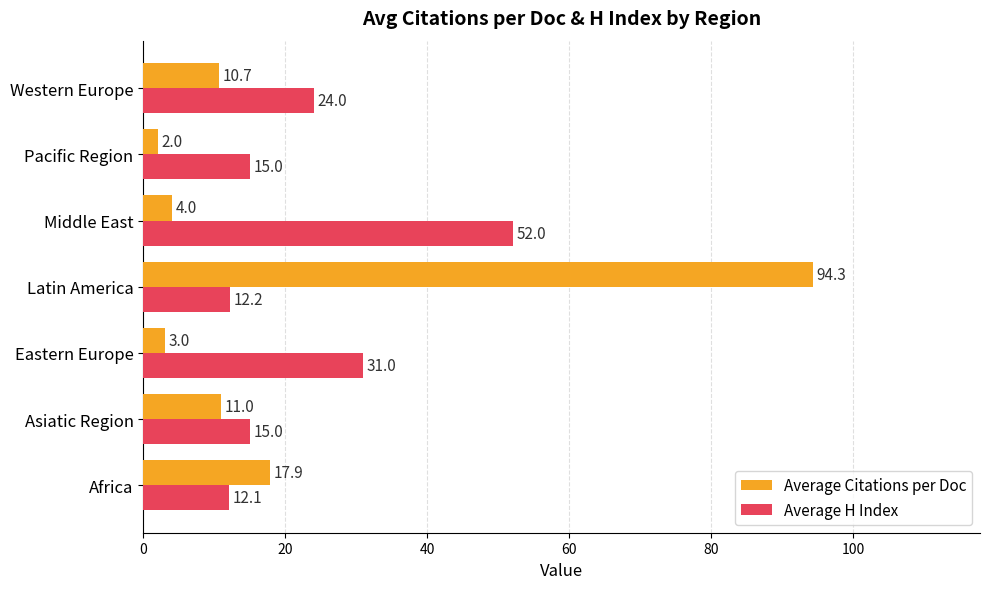

What is the difference between the second highest and second lowest values in the Average H Index series?

18.8